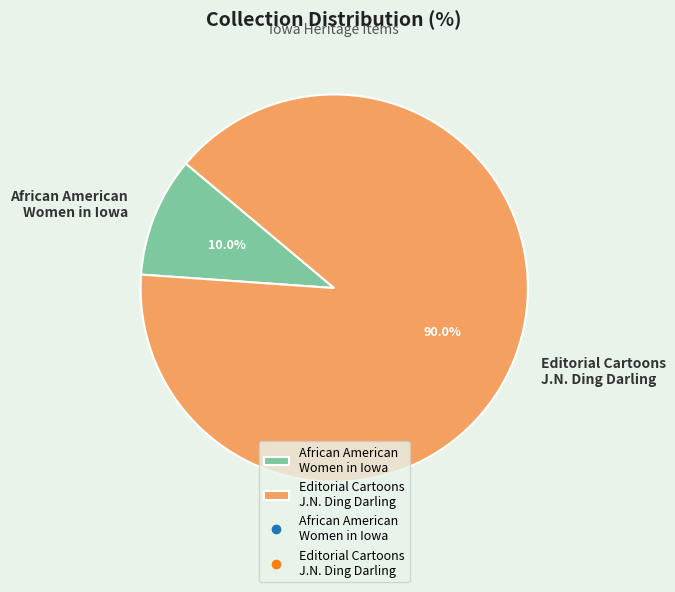

Is African American Women in Iowa the majority of the pie?

No